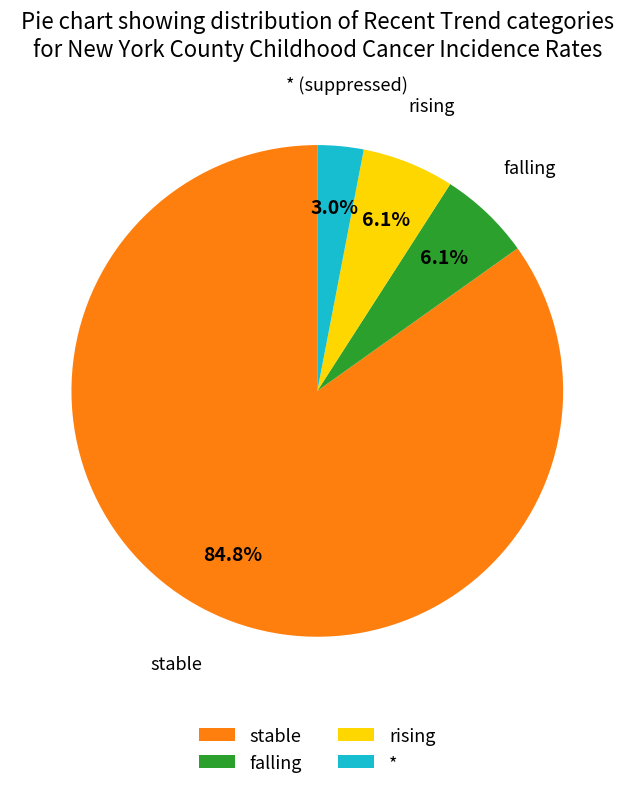

Which category has the smallest portion of the pie?

*